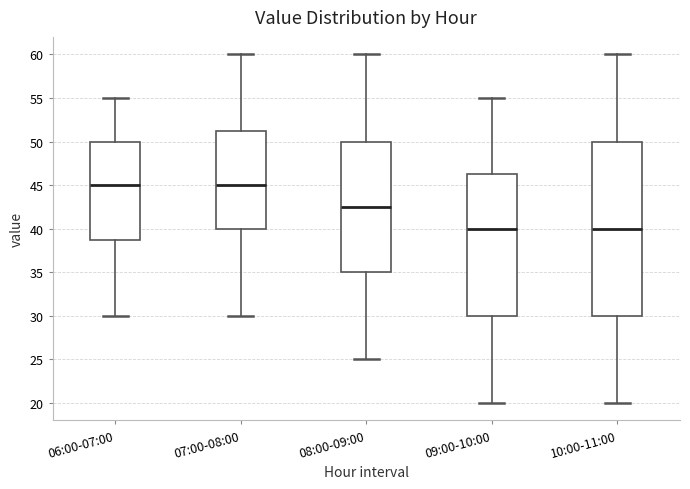

Which box is the tallest, from its lower edge to its upper edge?

10:00-11:00